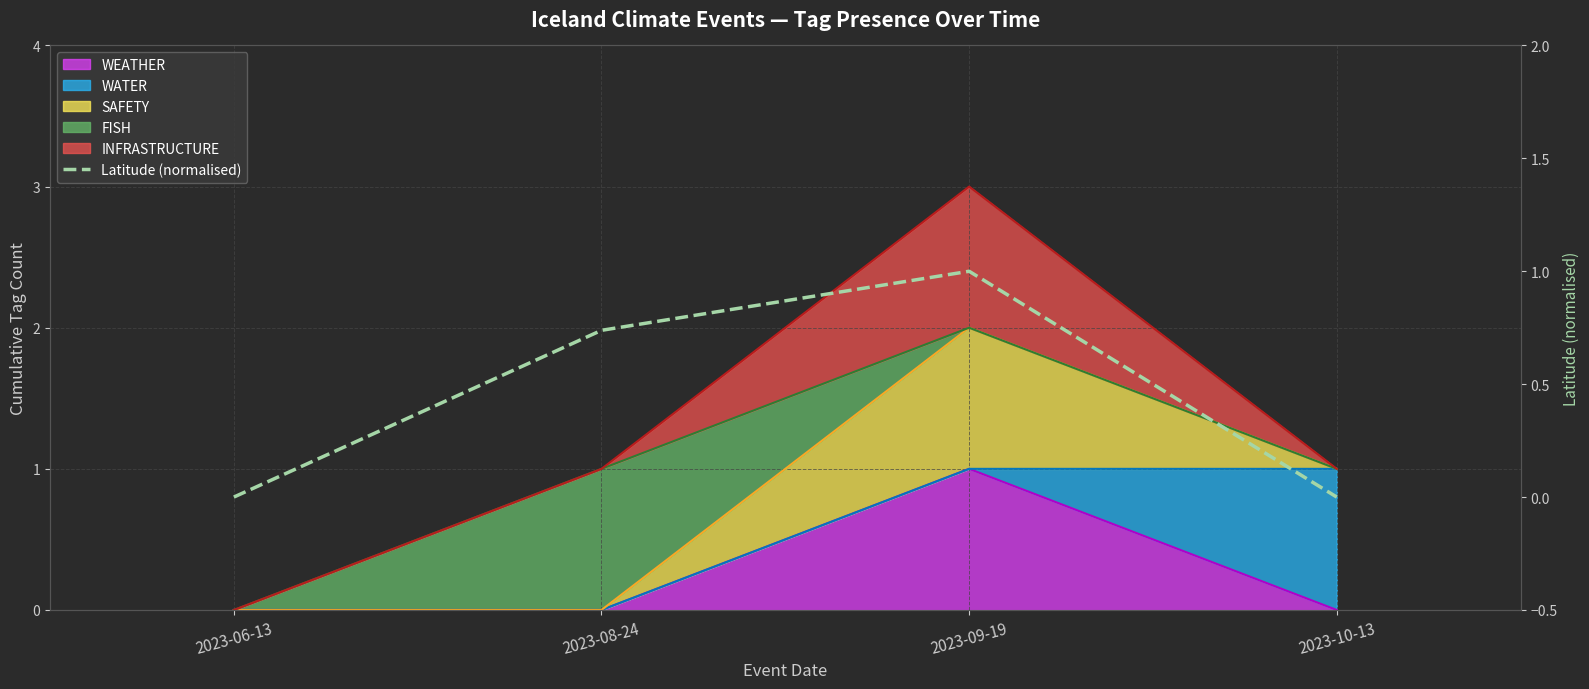

How many interior local peaks (higher than both neighbors) does the data have?

1